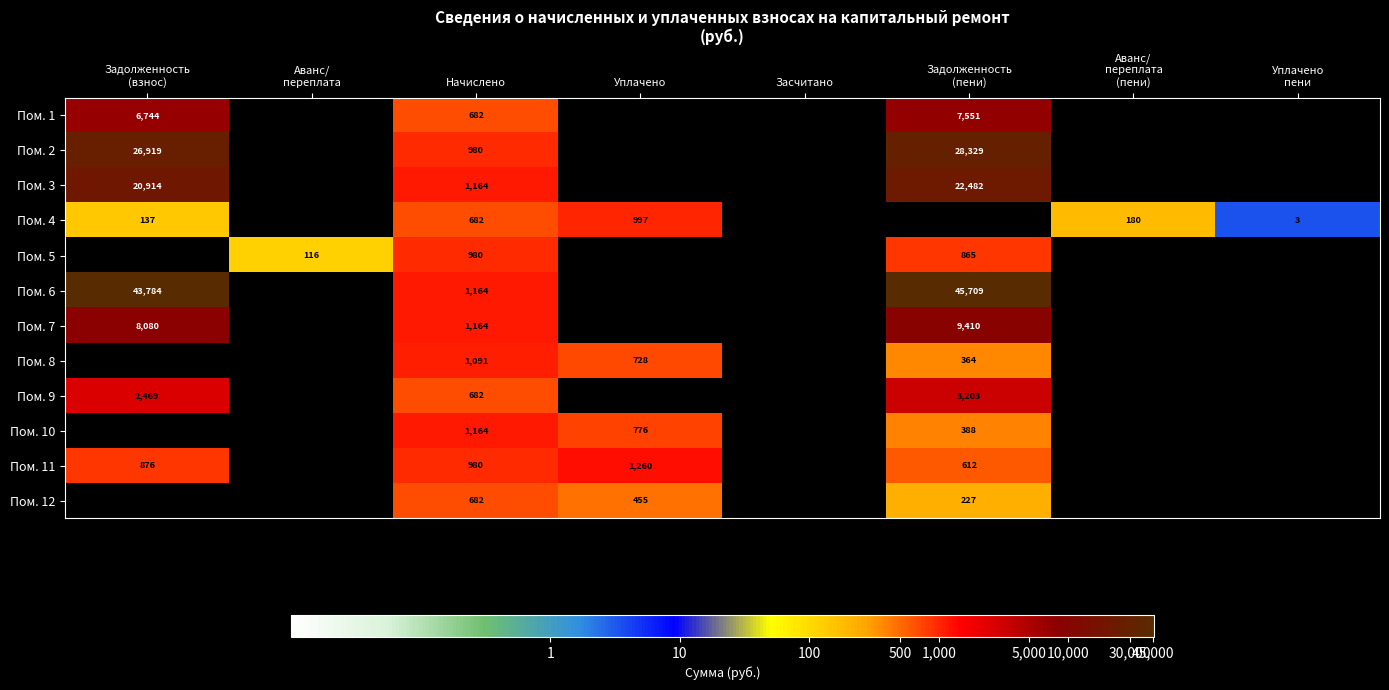

The value of Пом. 12 at Уплачено is 455. True or false?

True